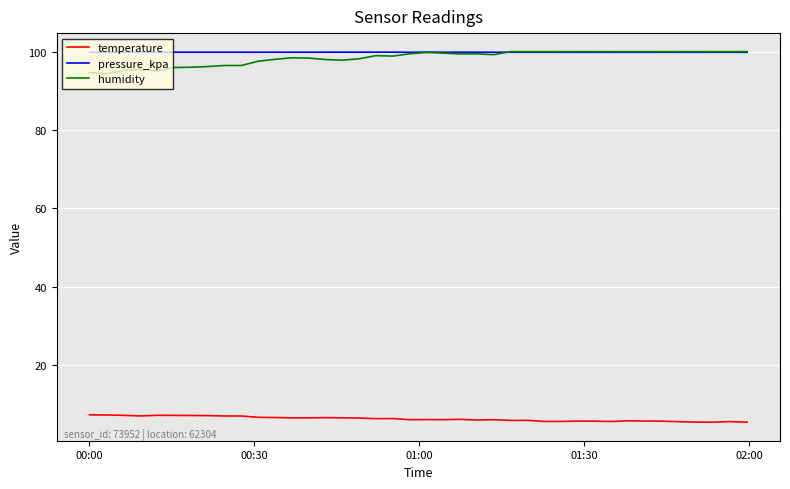

What is the smallest value displayed?

5.4